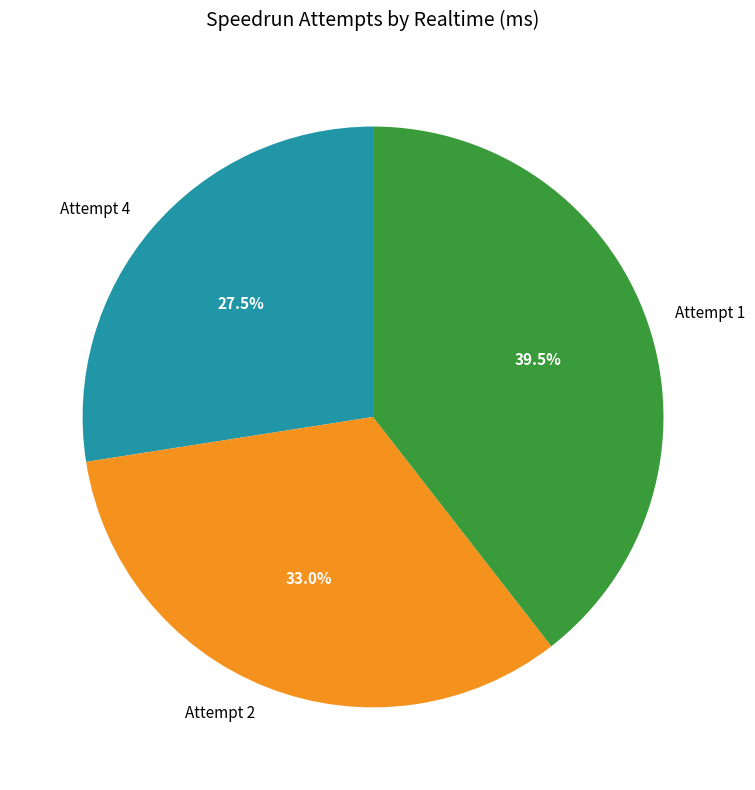

Rank the categories by value from lowest to highest.

Attempt 4, Attempt 2, Attempt 1